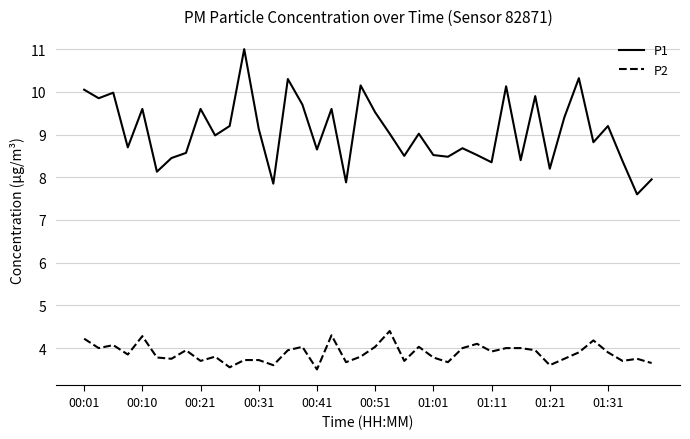

What is the difference between the maximum and minimum values in the P2 series?

0.9